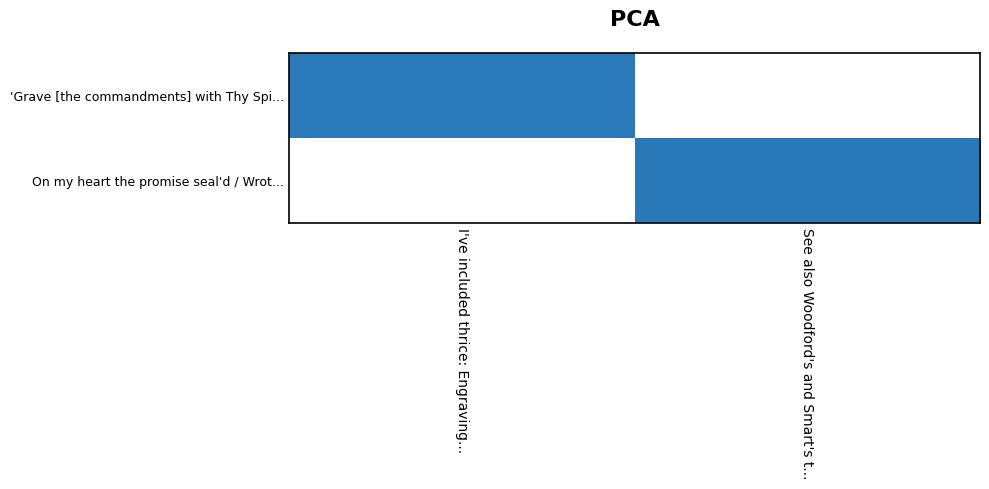

True or false: On my heart the promise seal'd / Wrot... has a value of 8537.8 at See also Woodford's and Smart's t....

False